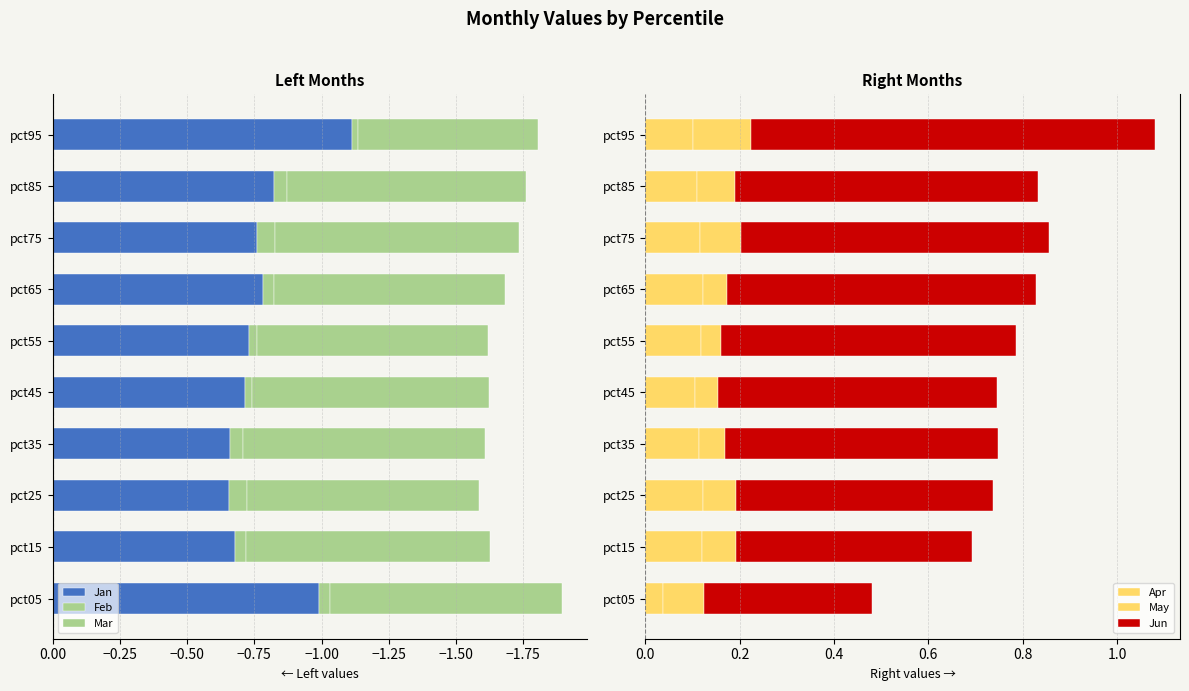

Rank the series at pct85 from lowest to highest value.

Mar, Jan, Feb, May, Apr, Jun